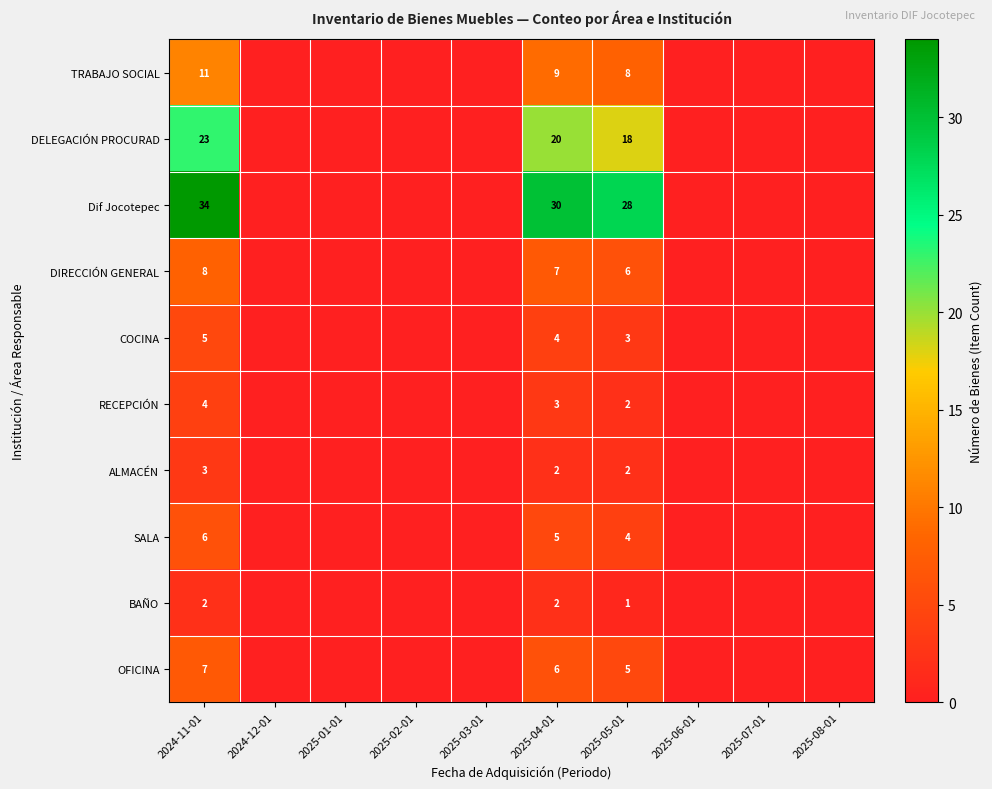

True or false: RECEPCIÓN has a value of 1 at 2025-04-01.

False